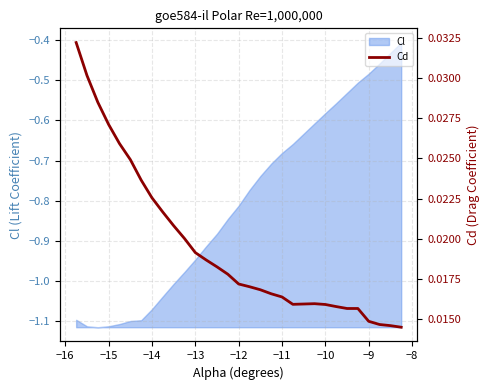

The value of Cl at −11 is -0.9. True or false?

False